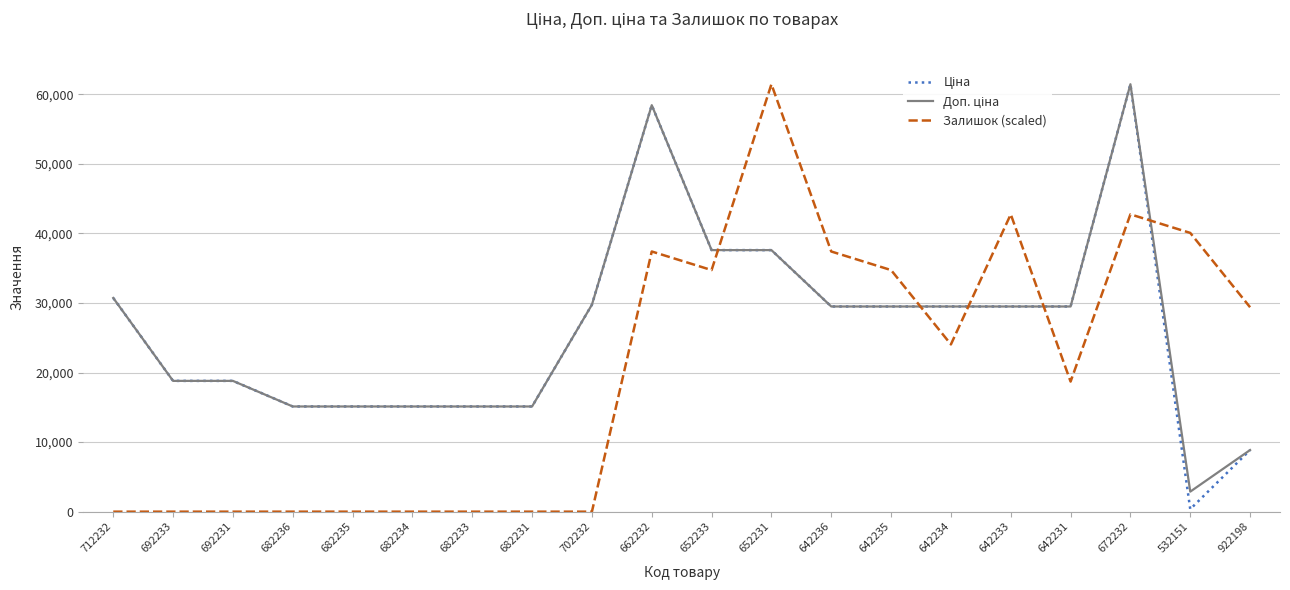

Between 682234 and 652231, which series saw the biggest shift?

Залишок (scaled)